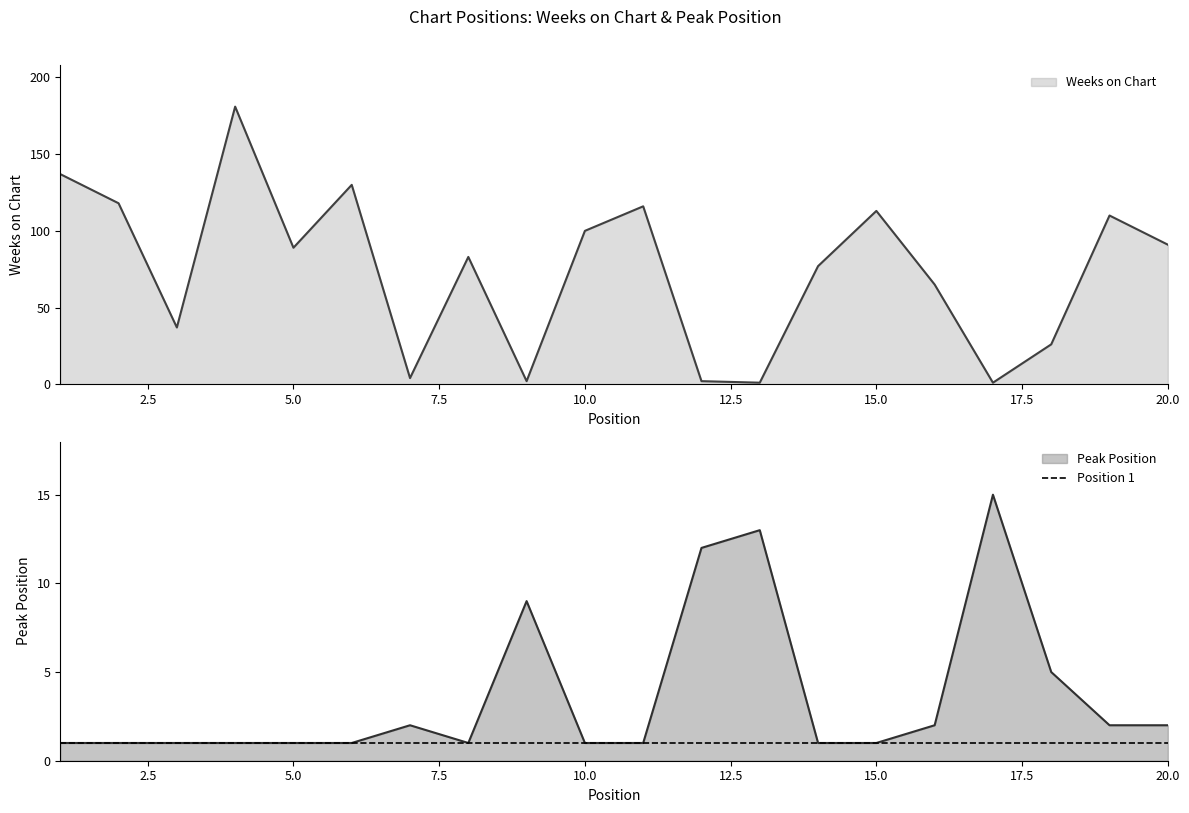

Rank the series at 14 from highest to lowest value.

Weeks on Chart, Peak Position